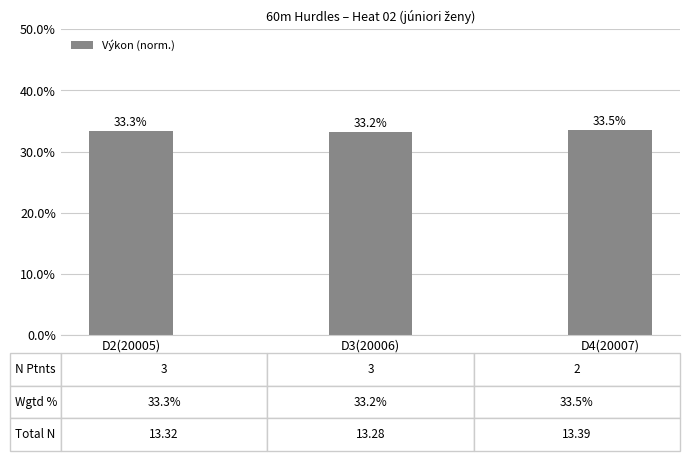

What is the value of the 3rd bar from the left?

0.3